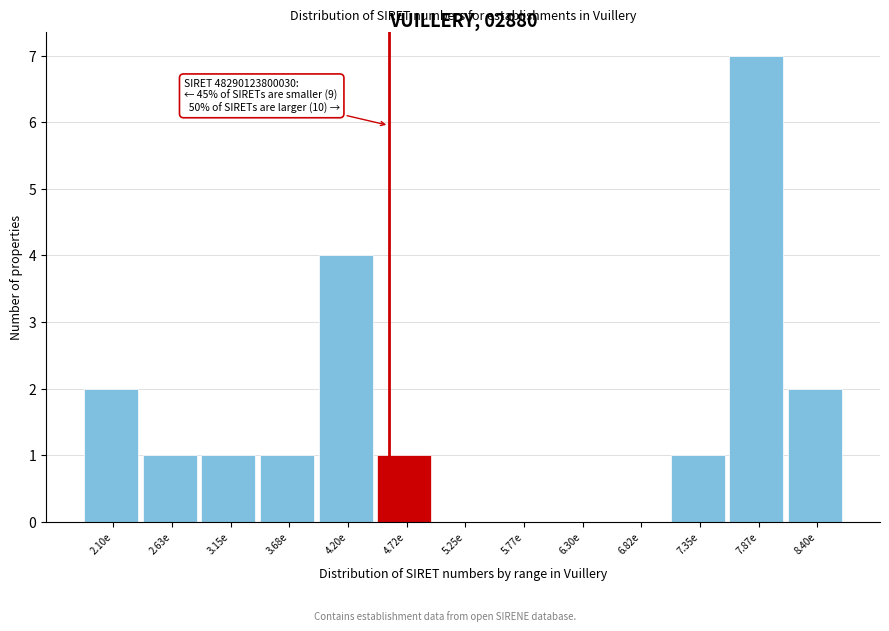

Reading left to right, extract all data points from this chart.

2.10e=2	2.63e=1	3.15e=1	3.68e=1	4.20e=4	4.72e=1	5.25e=0	5.77e=0	6.30e=0	6.82e=0	7.35e=1	7.87e=7	8.40e=2